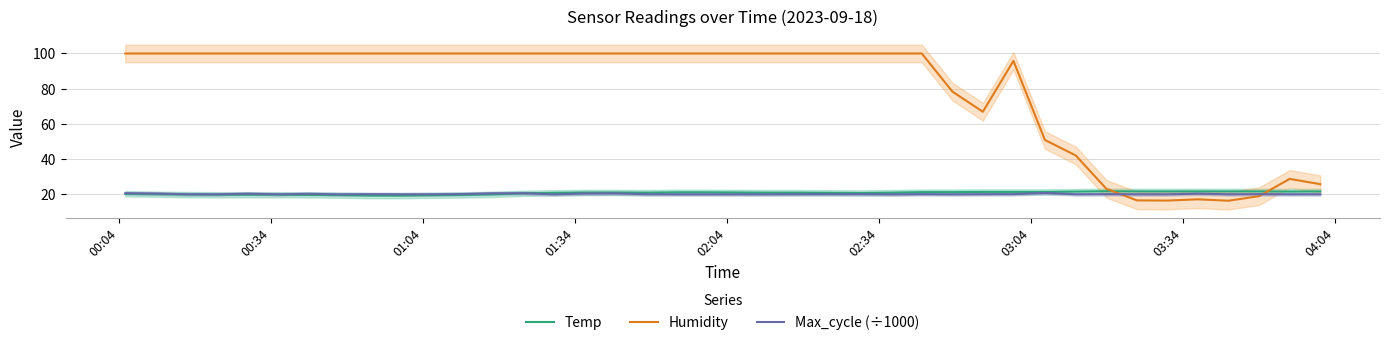

How many times do Humidity and Temp cross each other?

2